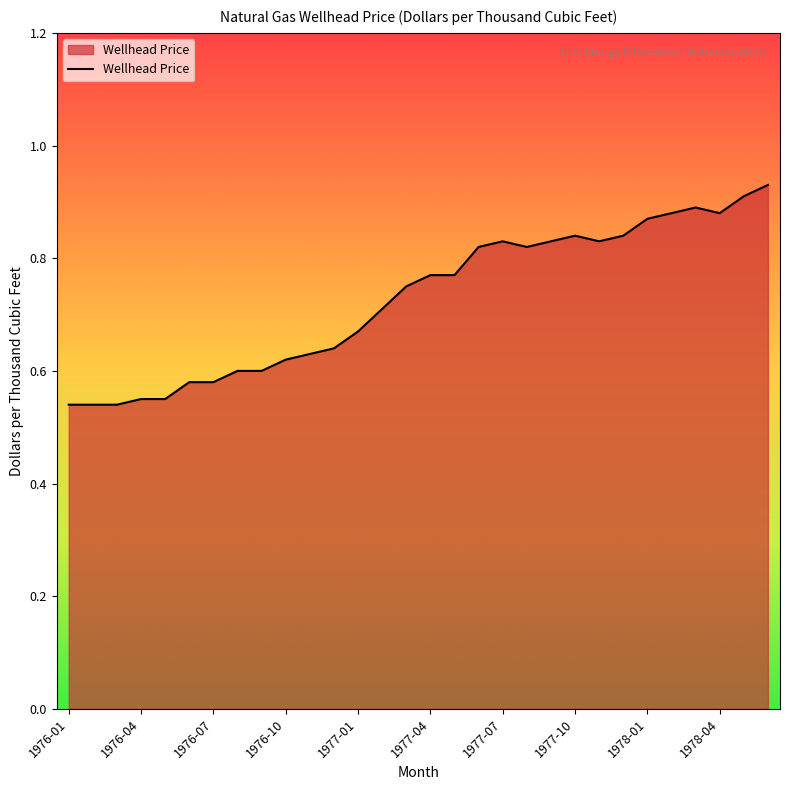

What is the difference between the maximum and minimum values?

0.4